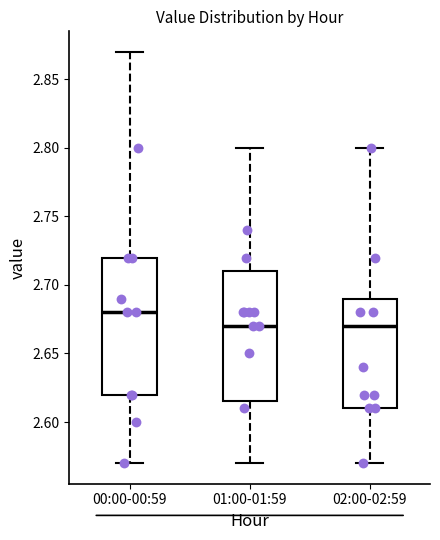

Reading left to right, read every box against the y-axis: the position of its median line, the range the box covers, and the ends of its whiskers. The values are not printed on the chart, so give them approximately, as read against the axis.

00:00-00:59: median 2.680, box 2.620 to 2.720, whiskers 2.570 to 2.870
01:00-01:59: median 2.670, box 2.615 to 2.710, whiskers 2.570 to 2.800
02:00-02:59: median 2.670, box 2.610 to 2.690, whiskers 2.570 to 2.800